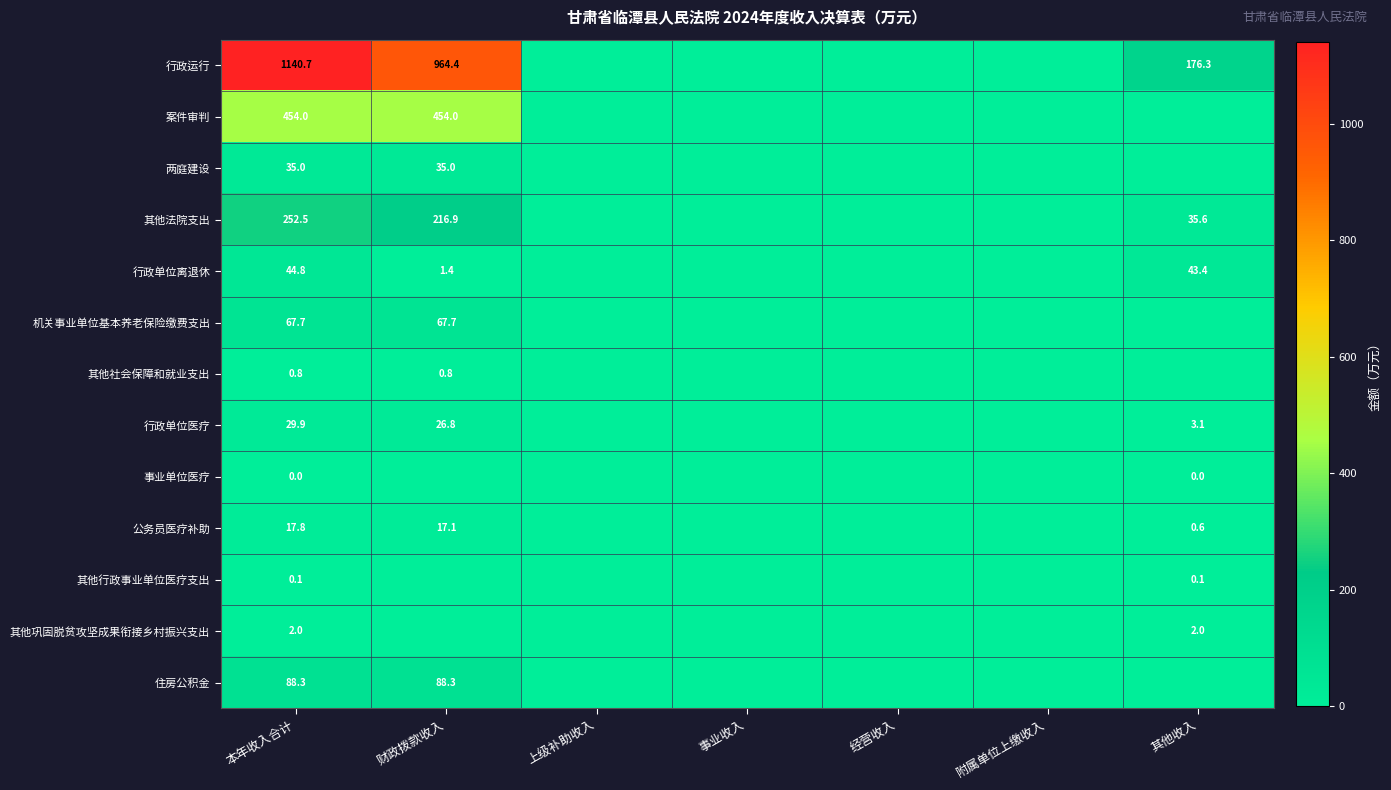

At which category is the sum across all series the highest?

本年收入合计